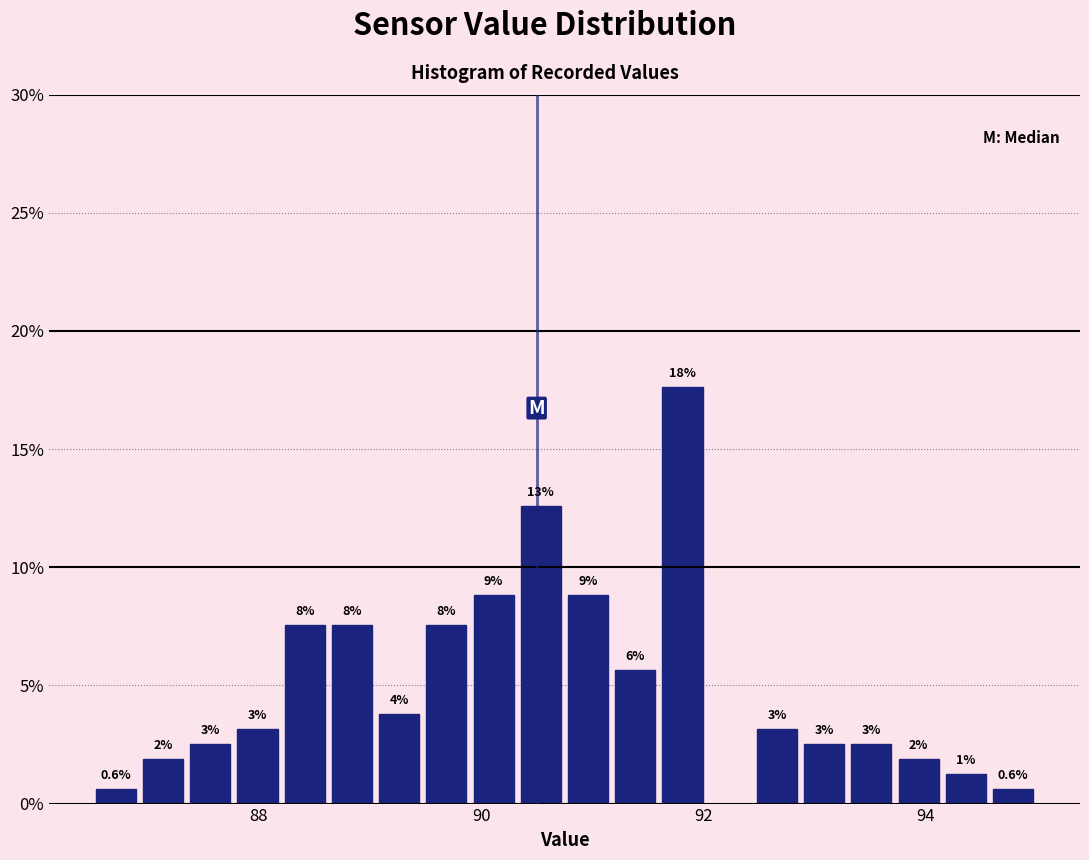

Around what value on the x-axis is the tallest bar? Give the approximate position of its centre, as read against the axis.

91.8